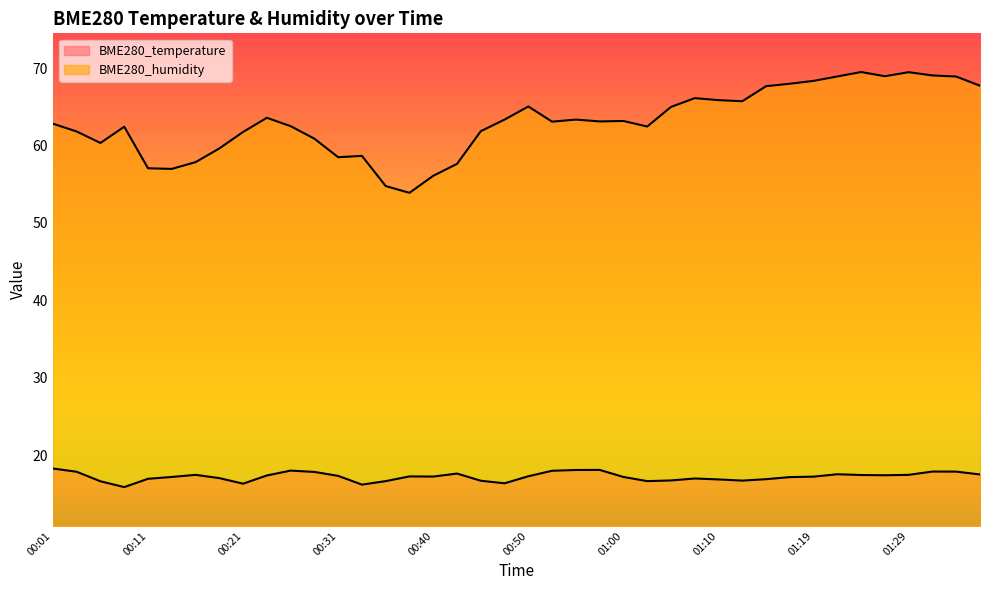

List the labels in order of BME280_temperature value, largest first.

00:01, 00:57, 00:55, 00:26, 00:52, 01:32, 01:34, 00:04, 00:28, 00:43, 01:22, 01:37, 00:16, 01:29, 01:24, 01:27, 00:23, 00:31, 00:50, 00:38, 00:40, 01:19, 00:14, 01:00, 01:17, 00:18, 01:07, 00:11, 01:14, 01:10, 01:05, 01:12, 00:45, 00:35, 01:02, 00:06, 00:48, 00:21, 00:33, 00:09